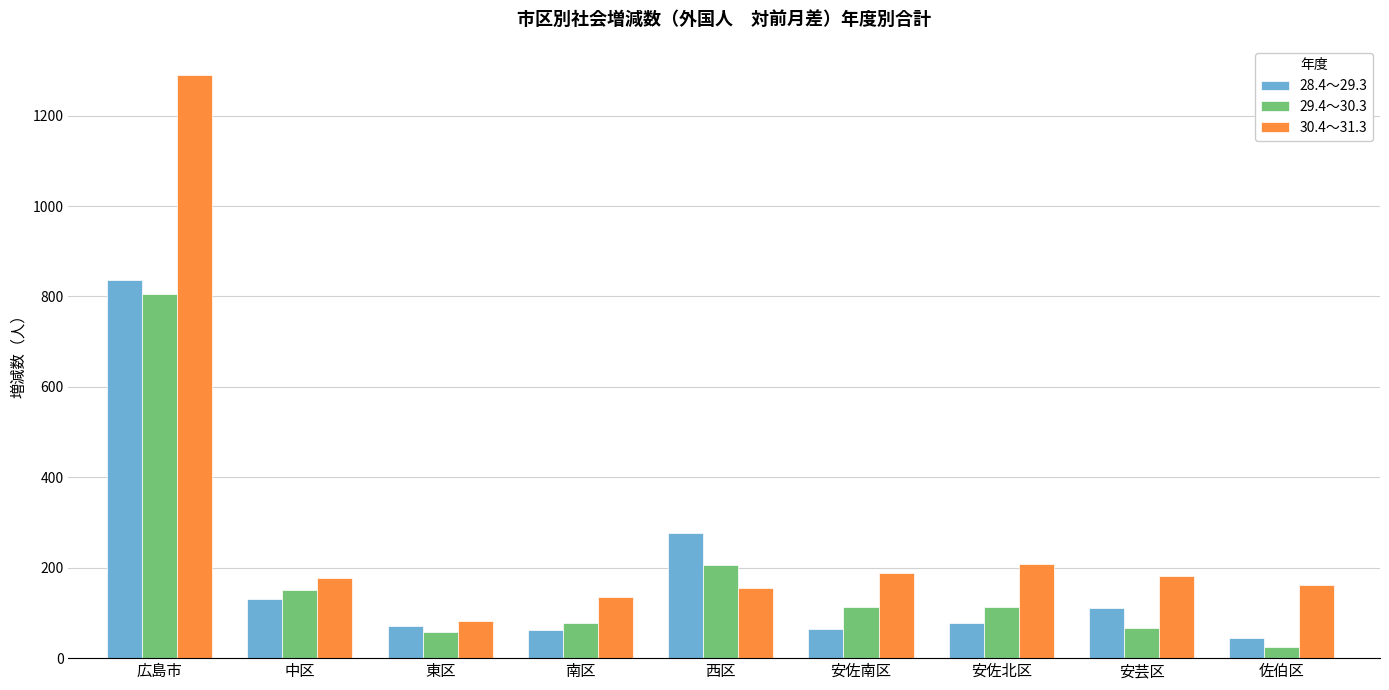

What is the label of the 3rd bar from the left?

東区